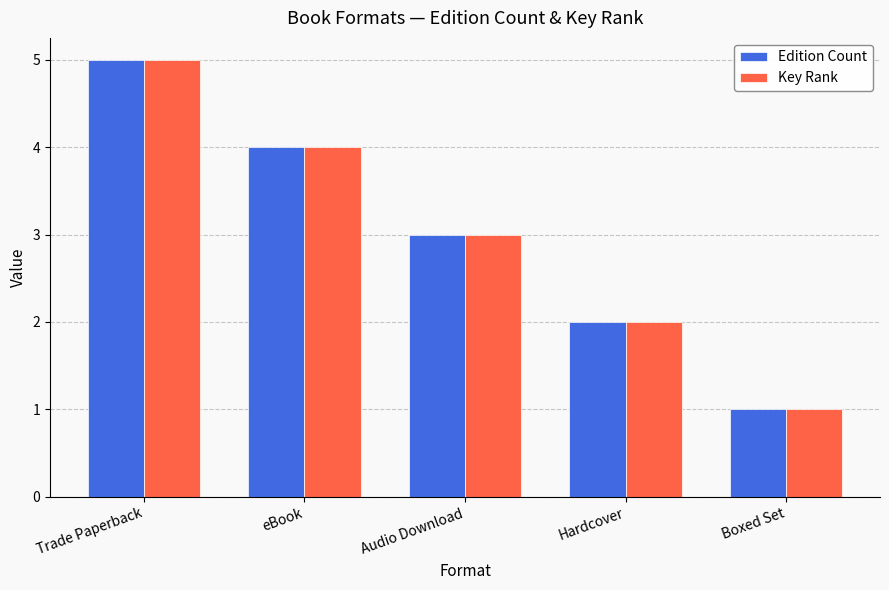

Which category has the highest value in the Key Rank series?

Trade Paperback